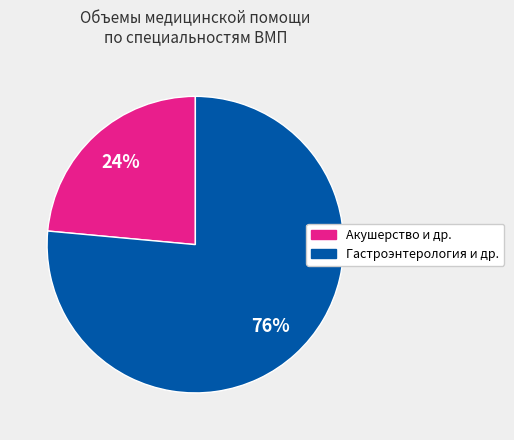

What is the largest slice in the pie chart?

Гастроэнтерология и др.